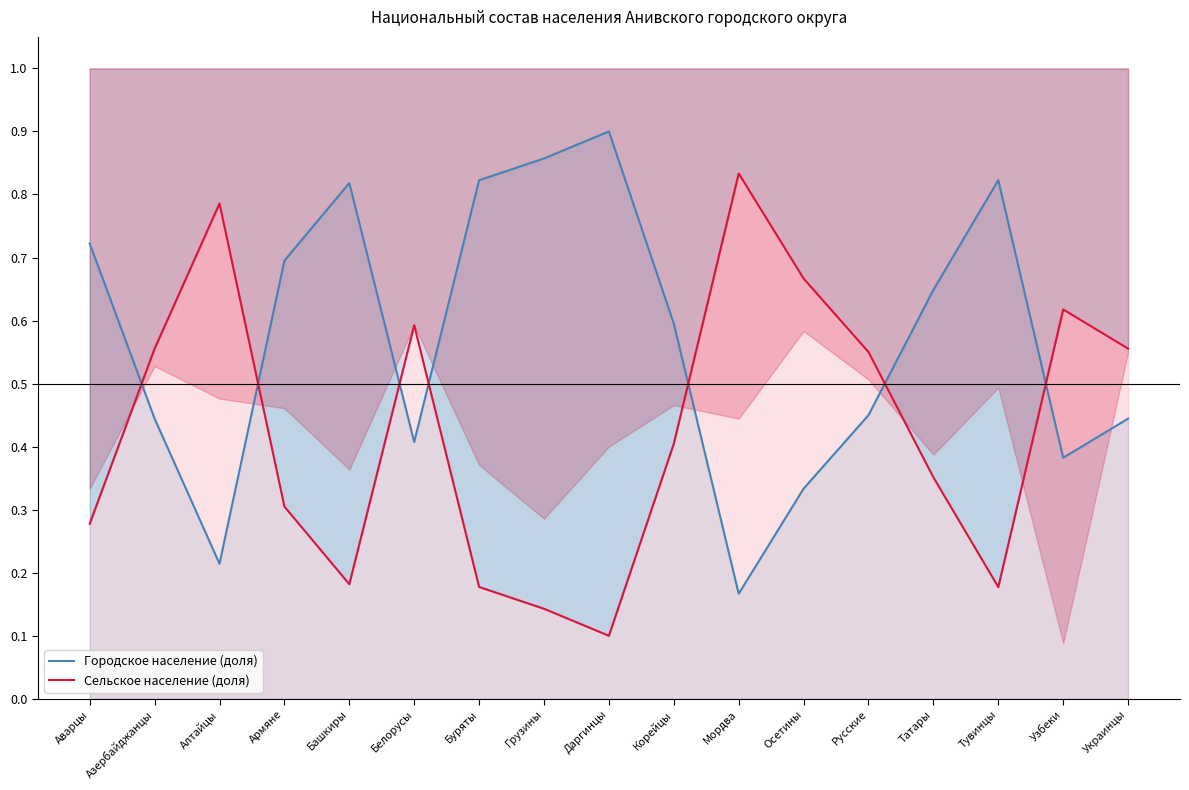

The value of Городское население (доля) at Азербайджанцы is 0.1. True or false?

False